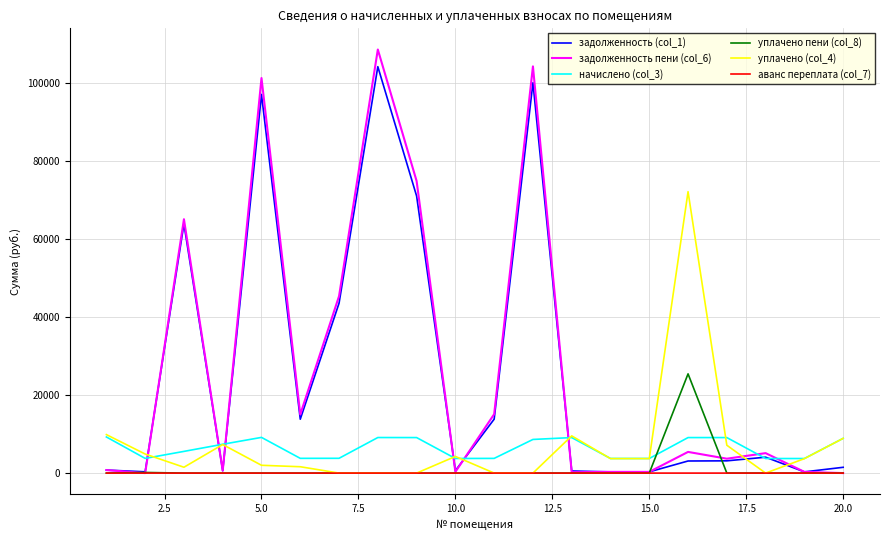

True or false: начислено (col_3) and аванс переплата (col_7) intersect in this chart.

False